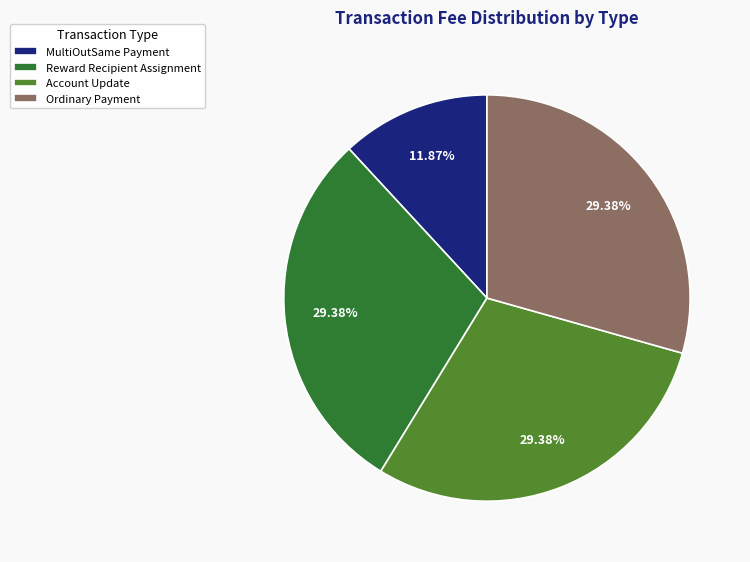

What percentage is the Ordinary Payment slice, to the nearest percent?

29%